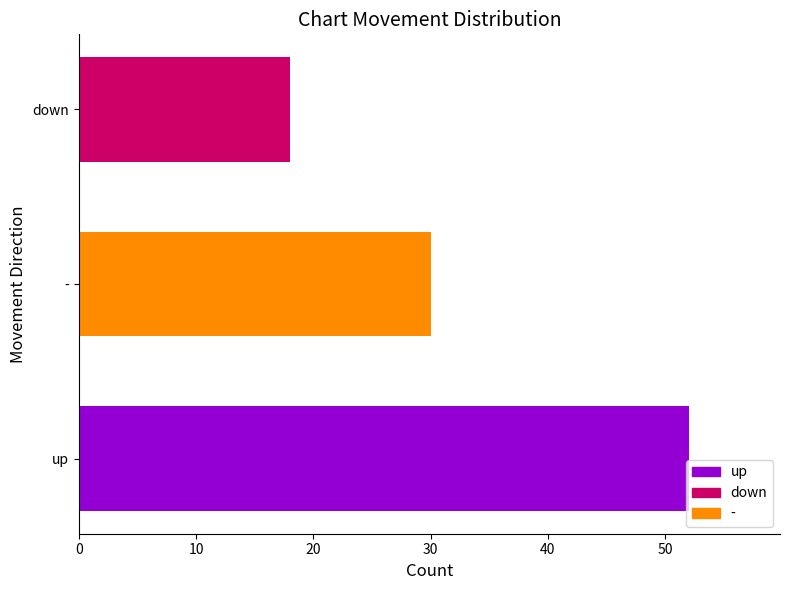

What is the ratio of the value at - to the value at down?

1.7